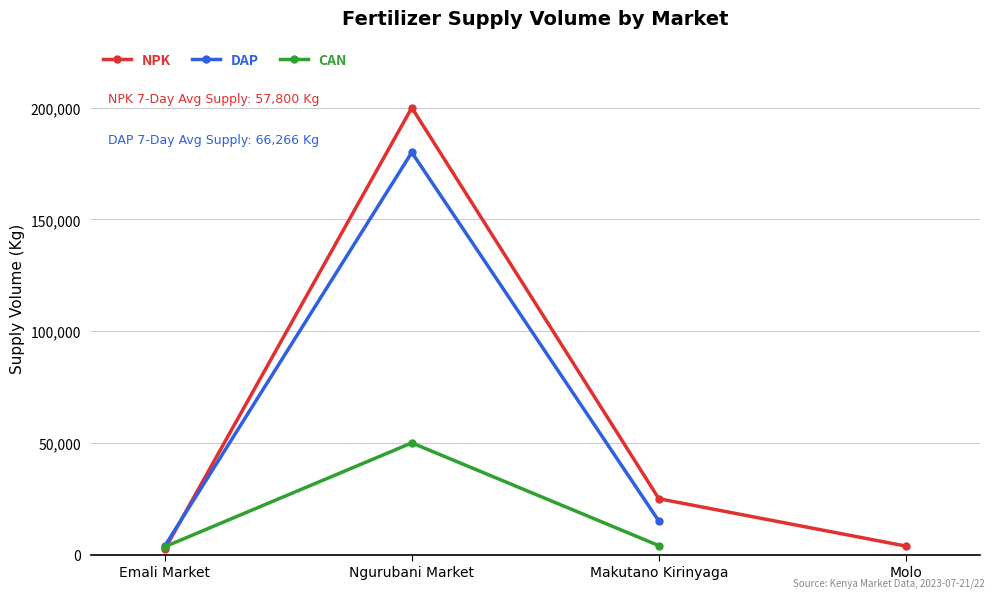

What is the greatest value displayed?

200000.0